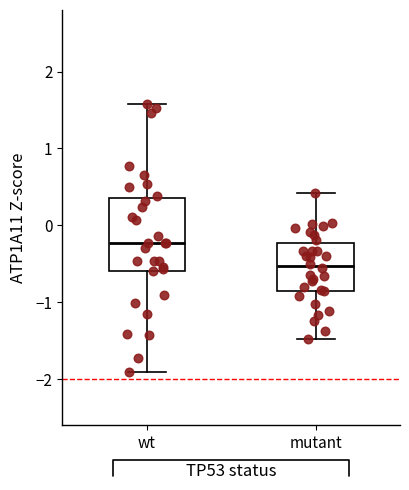

Which box is the tallest, from its lower edge to its upper edge?

wt